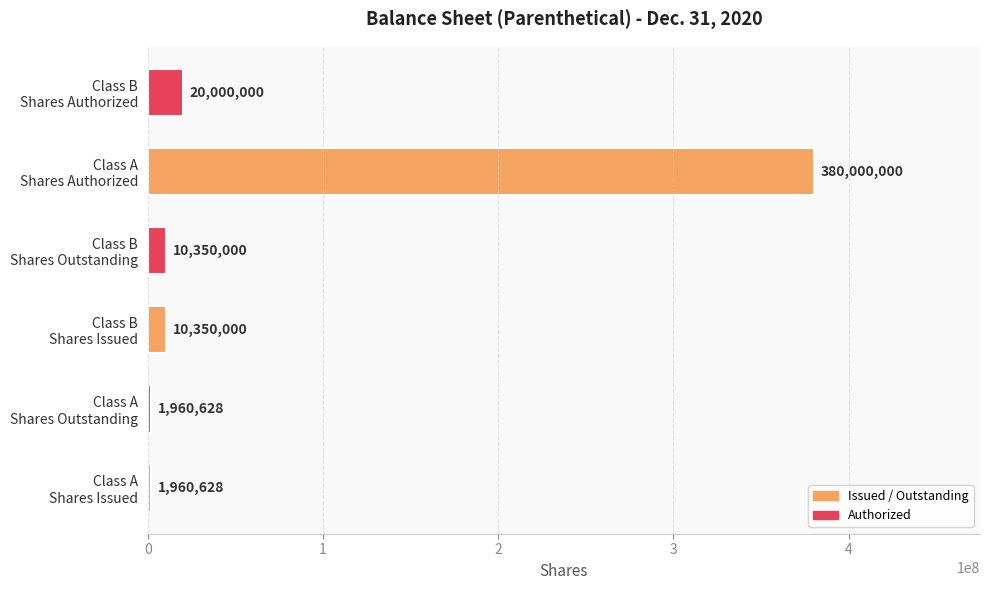

What is the minimum value shown in the chart?

1960628